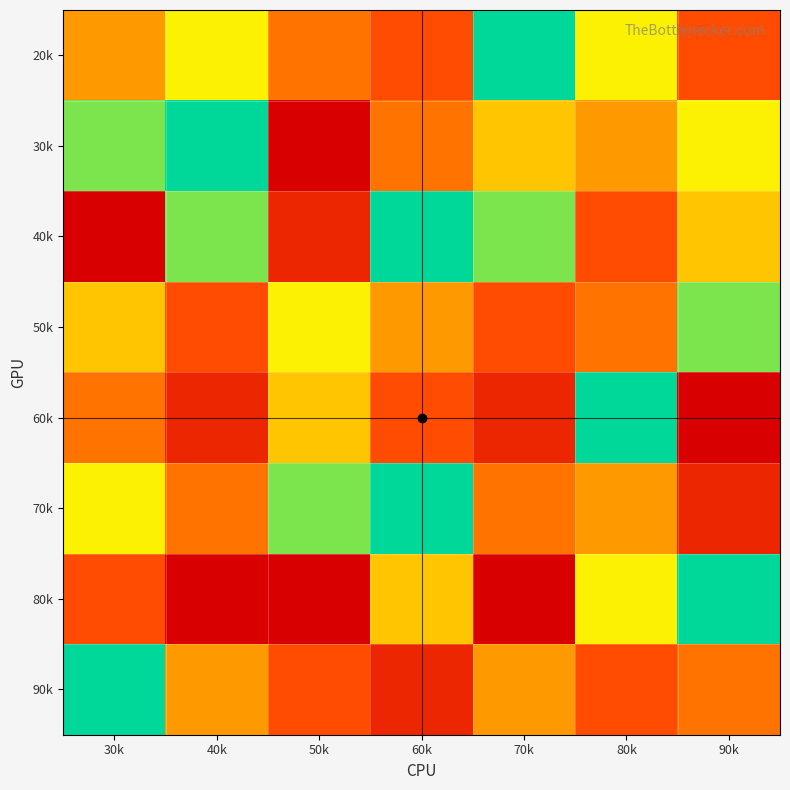

Reading left to right, what are all the values shown in this chart?

20k: 30k=5	40k=7	50k=4	60k=3	70k=9	80k=7	90k=3
30k: 30k=8	40k=9	50k=1	60k=4	70k=6	80k=5	90k=7
40k: 30k=1	40k=8	50k=2	60k=9	70k=8	80k=3	90k=6
50k: 30k=6	40k=3	50k=7	60k=5	70k=3	80k=4	90k=8
60k: 30k=4	40k=2	50k=6	60k=3	70k=2	80k=9	90k=1
70k: 30k=7	40k=4	50k=8	60k=9	70k=4	80k=5	90k=2
80k: 30k=3	40k=1	50k=1	60k=6	70k=1	80k=7	90k=9
90k: 30k=9	40k=5	50k=3	60k=2	70k=5	80k=3	90k=4